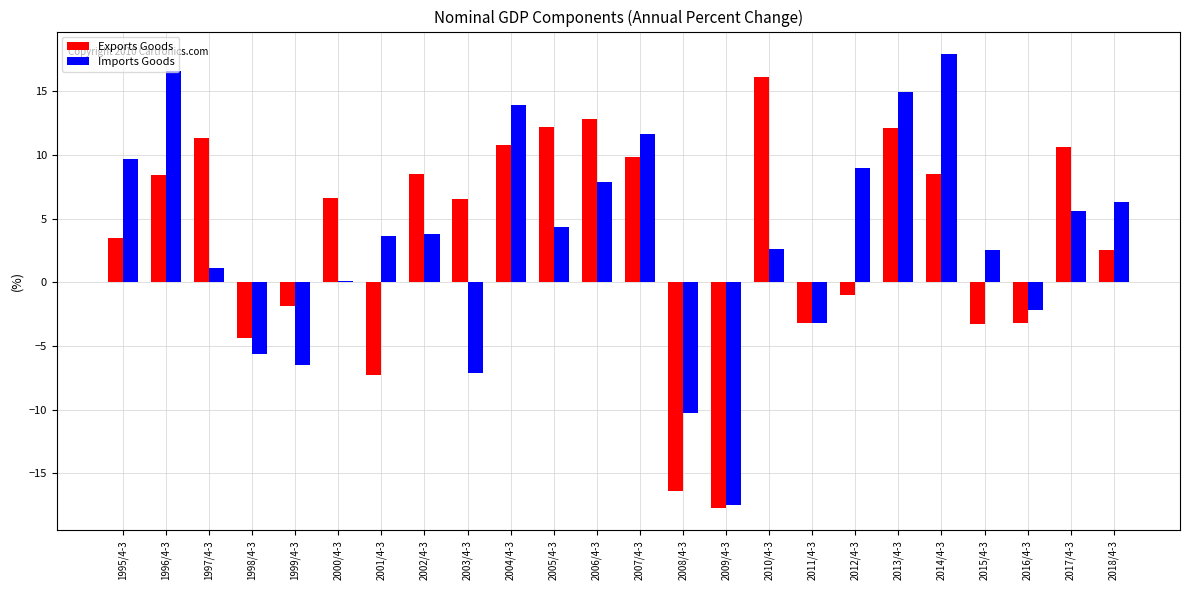

Between 1997/4-3 and 2009/4-3, which series saw the biggest shift?

Exports Goods